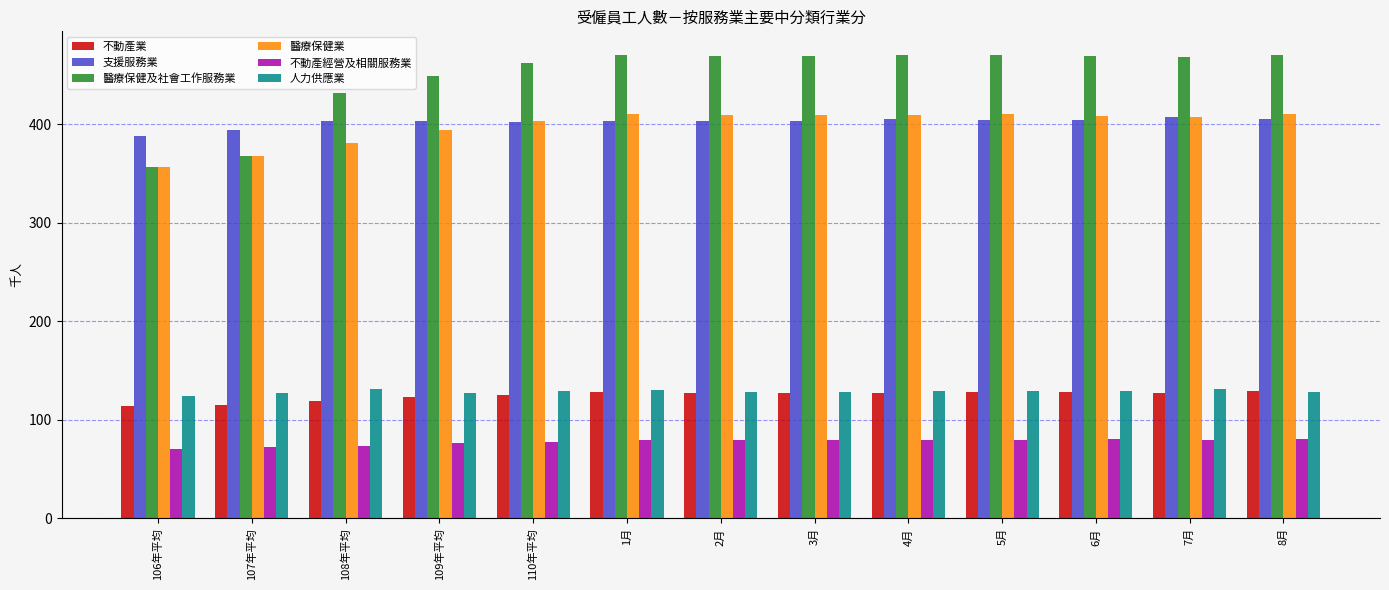

What is the average value of the 醫療保健及社會工作服務業 series?

448